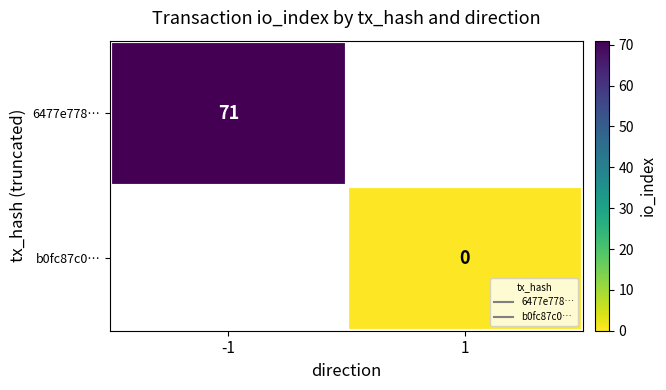

What is the approximate value of 6477e778… at -1?

71.0